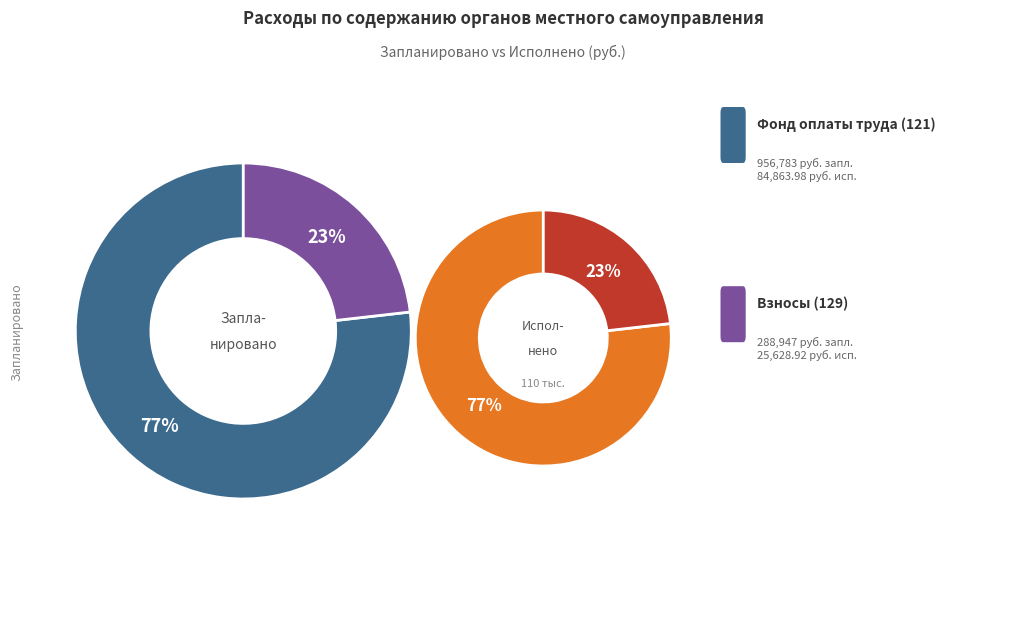

What is the largest slice in the pie chart?

фонд оплаты труда (121)